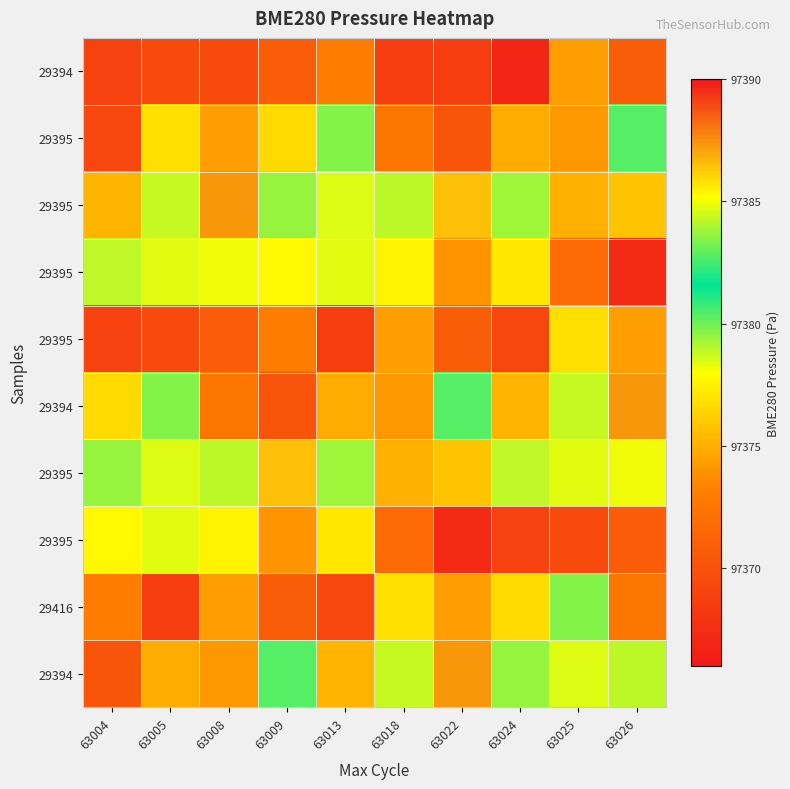

At which category does the chart reach its peak across all series?

63008